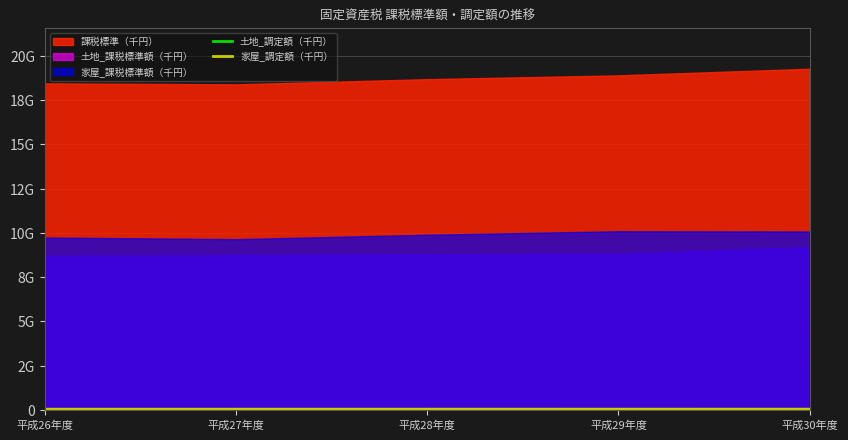

What is the difference between the 家屋_調定額（千円） values at 平成26年度 and 平成29年度?

1155712